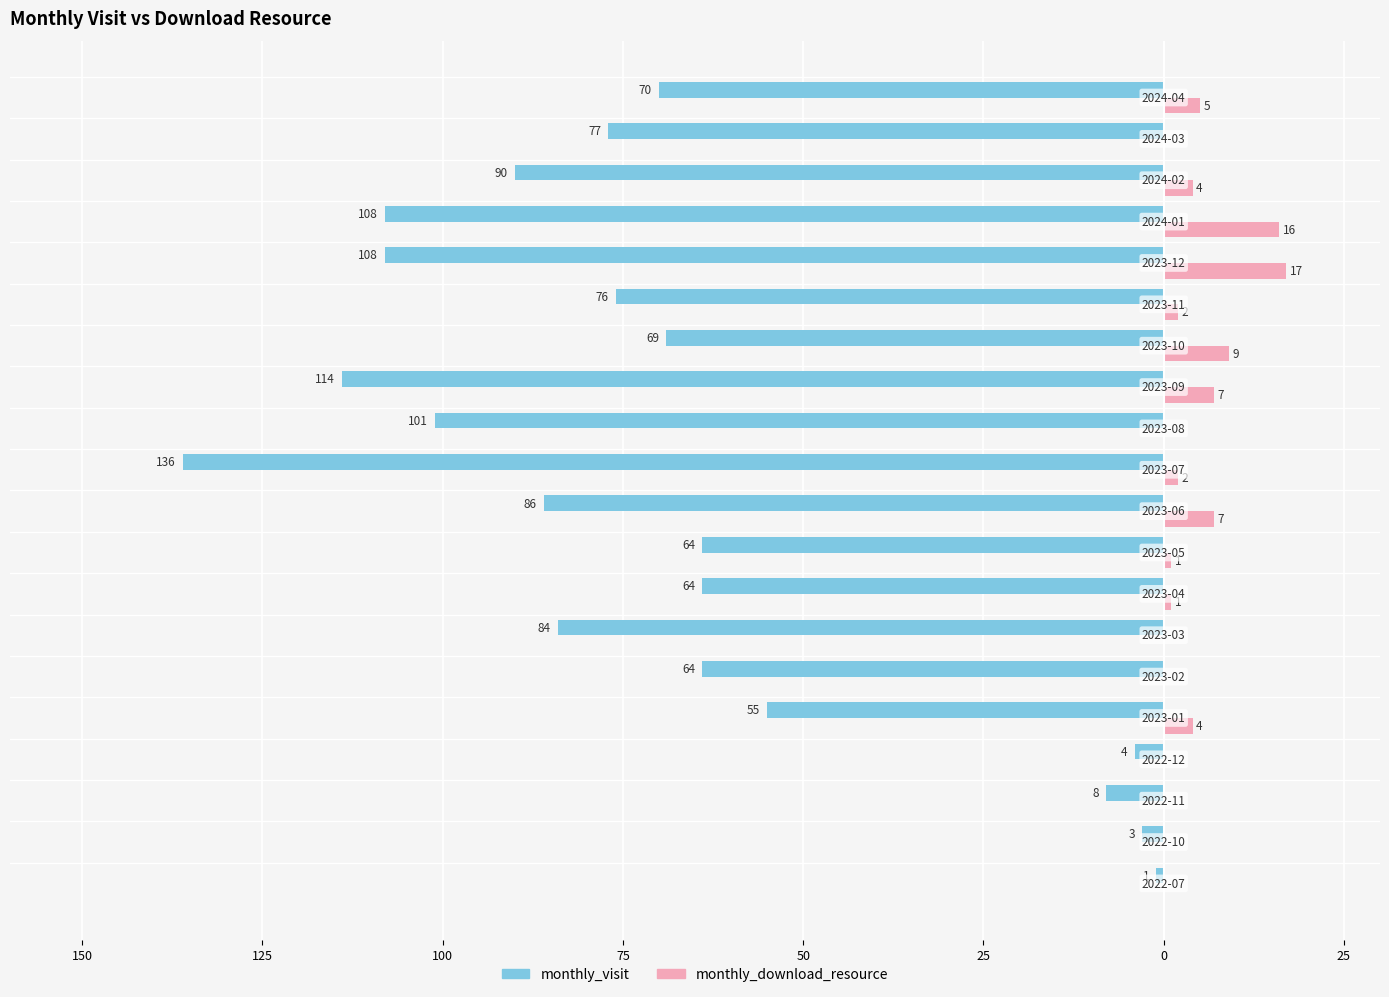

How many bars are there in each group?

2